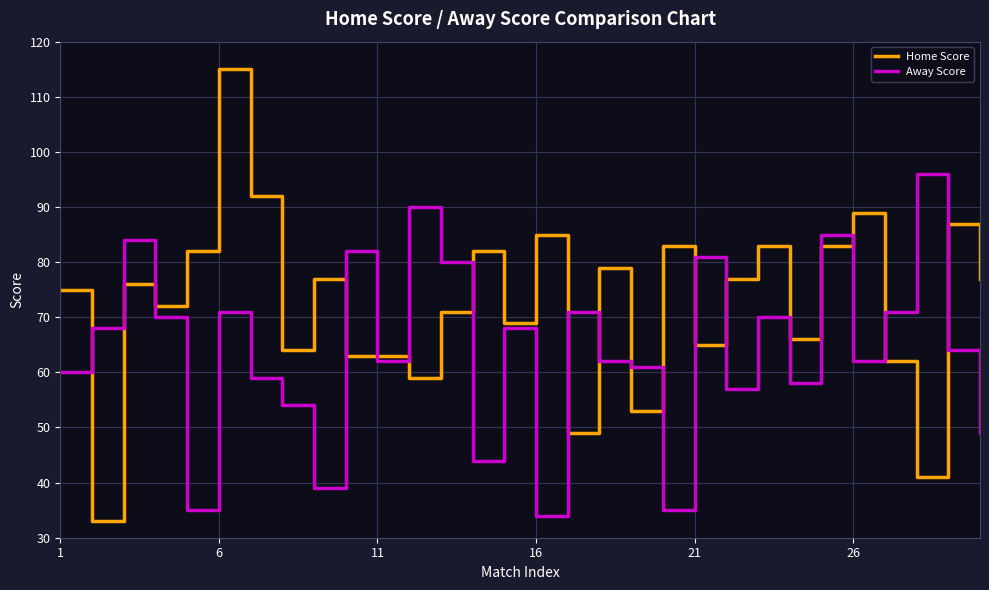

True or false: Away Score and Home Score intersect in this chart.

True